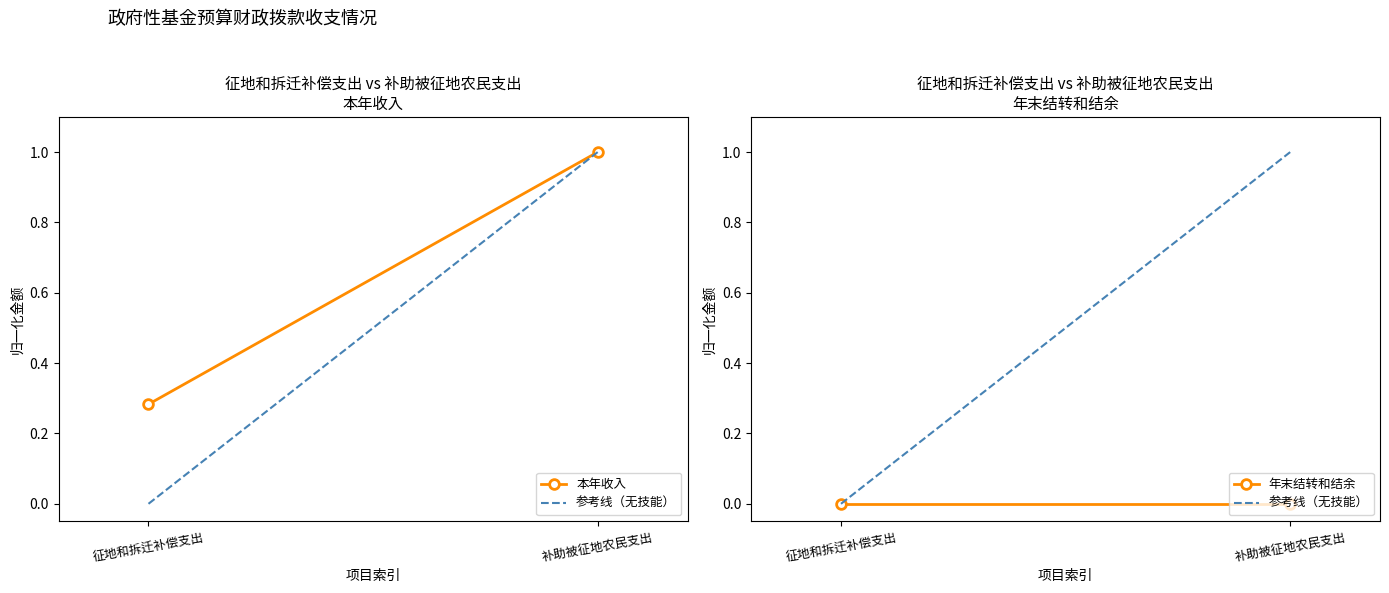

Which series changed the most between 征地和拆迁补偿支出 and 补助被征地农民支出?

参考线（无技能）